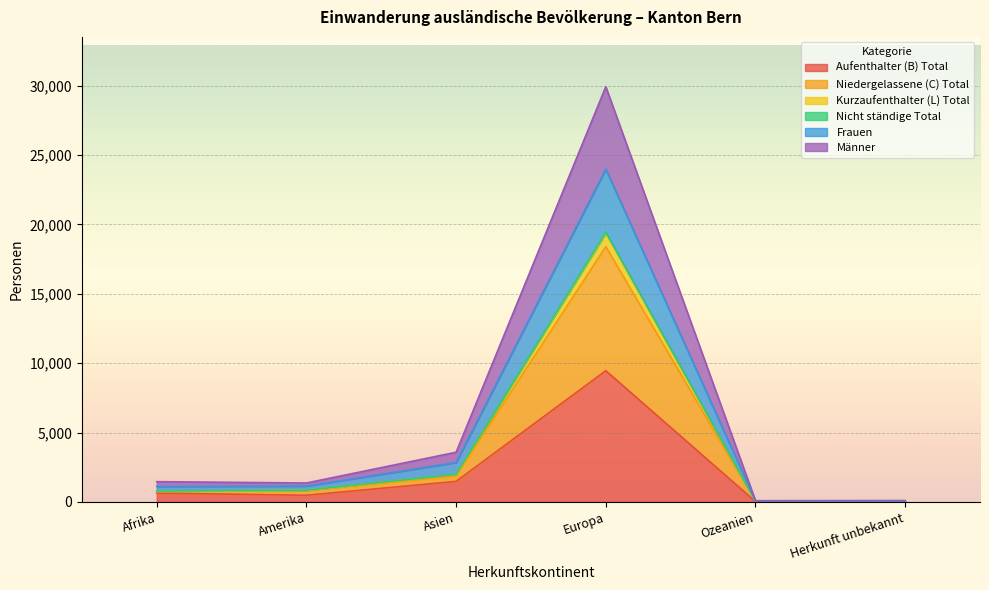

Which category has the highest value in the Aufenthalter (B) Total series?

Europa